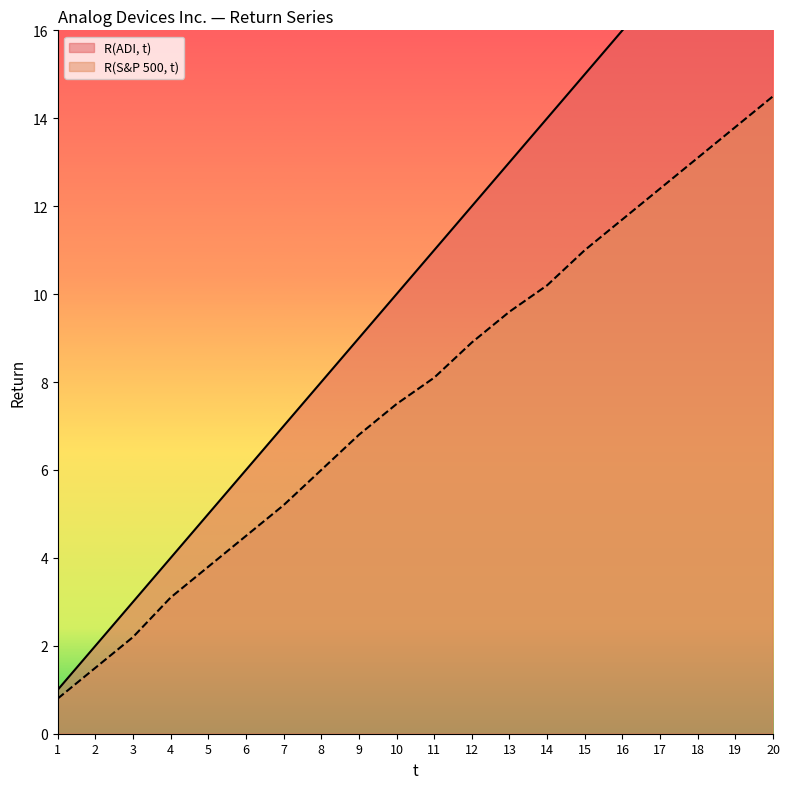

What is the maximum value shown in the chart?

20.0